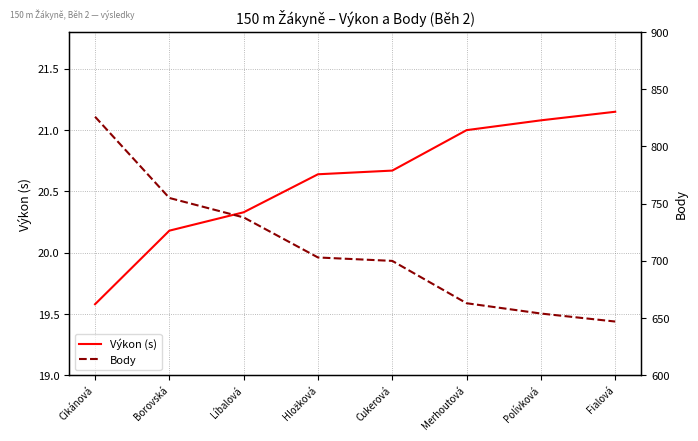

Which label corresponds to the largest value in the chart?

Cikánová